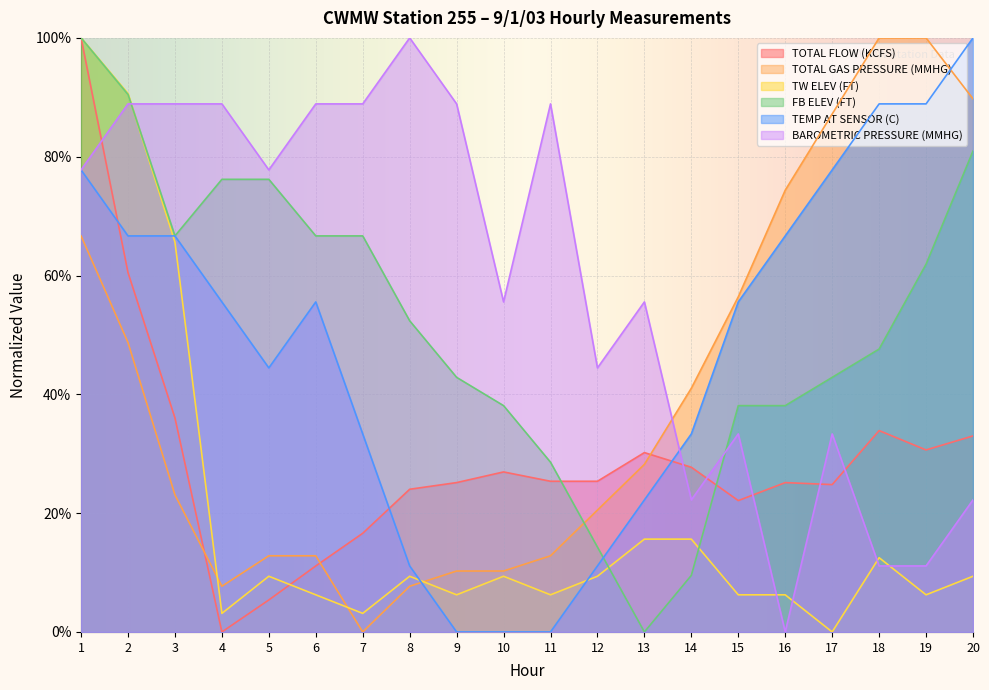

Which has a higher value, 17 or 16?

16